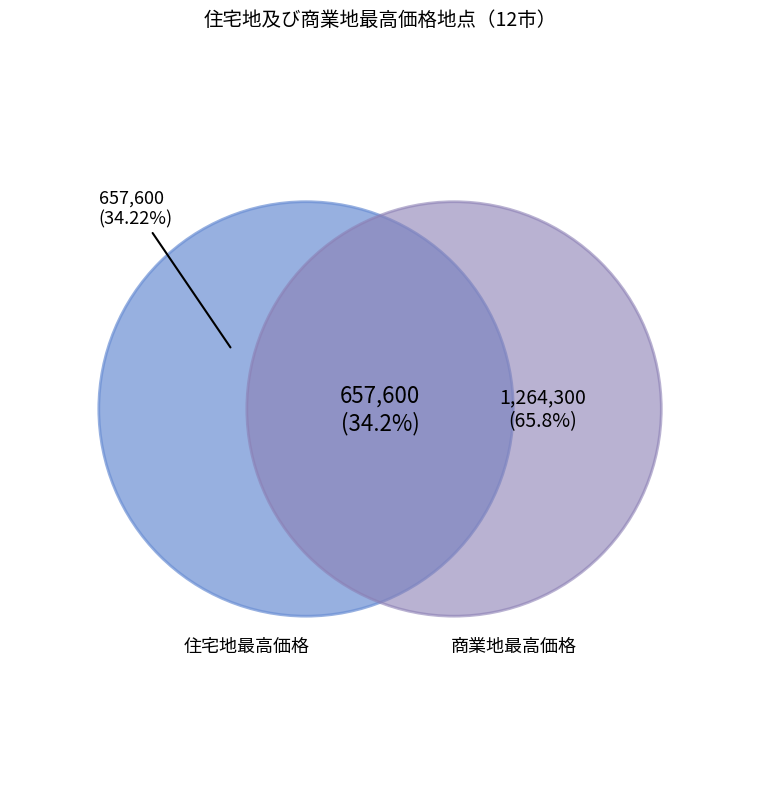

True or false: 沼田市 accounts for 18% of the total.

False